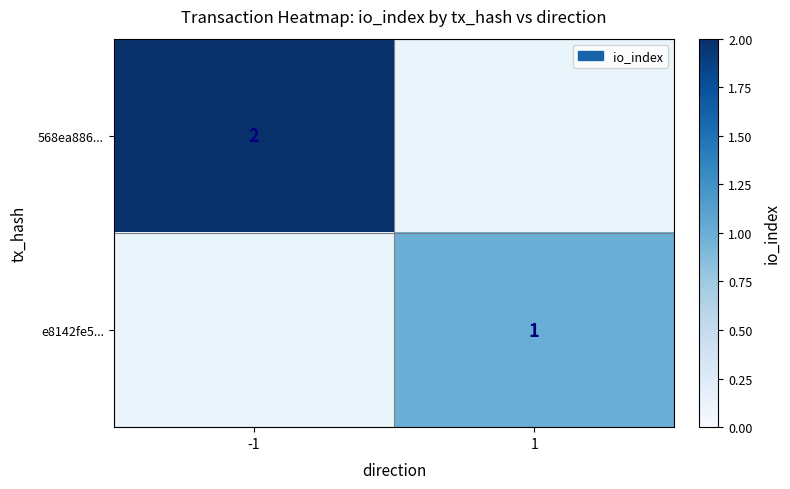

The e8142fe5... series shows 1 at 1. True or false?

True